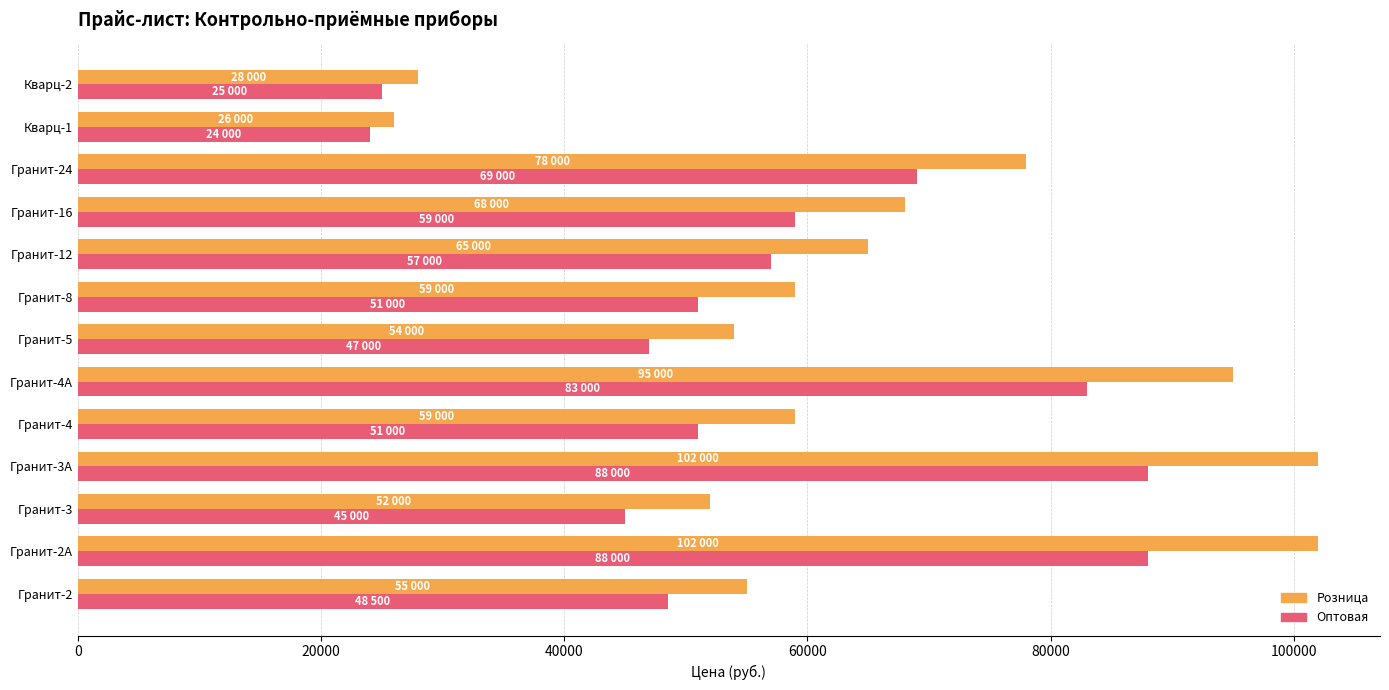

What is the spread (max minus min) of values at Гранит-3?

7000